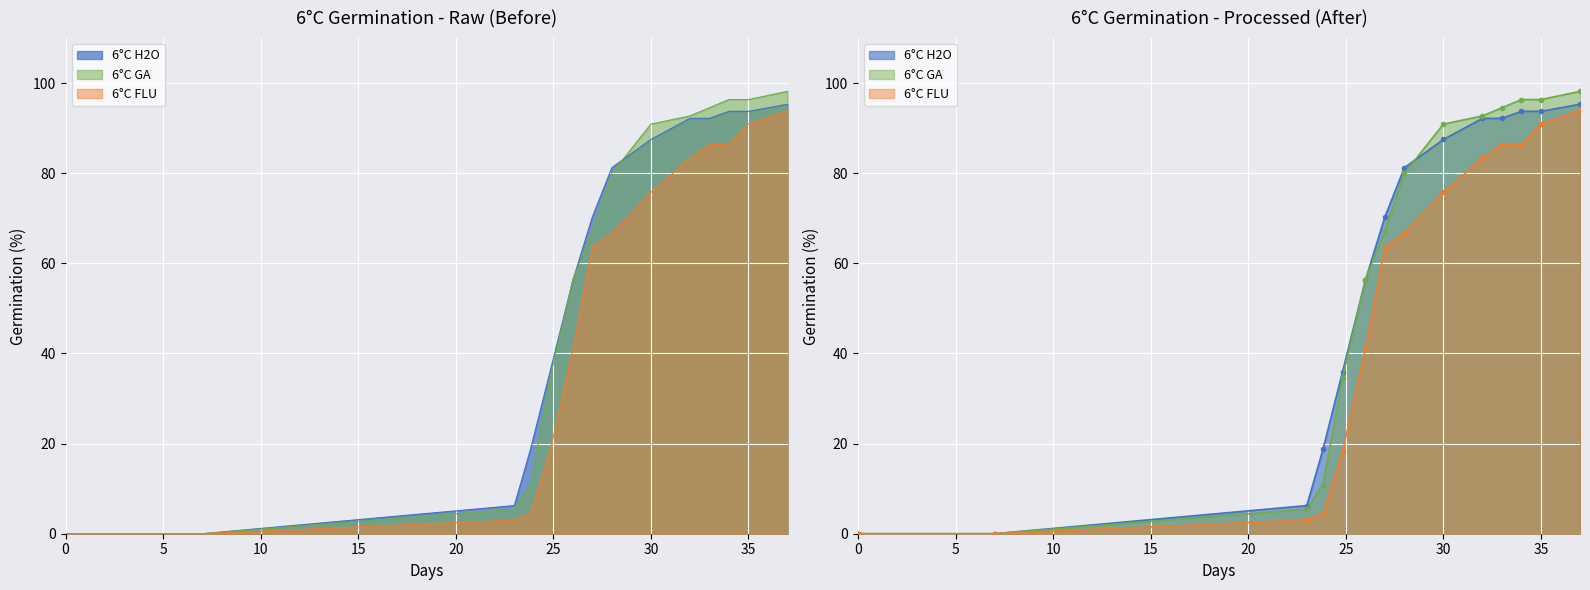

What is the maximum value shown in the chart?

98.2